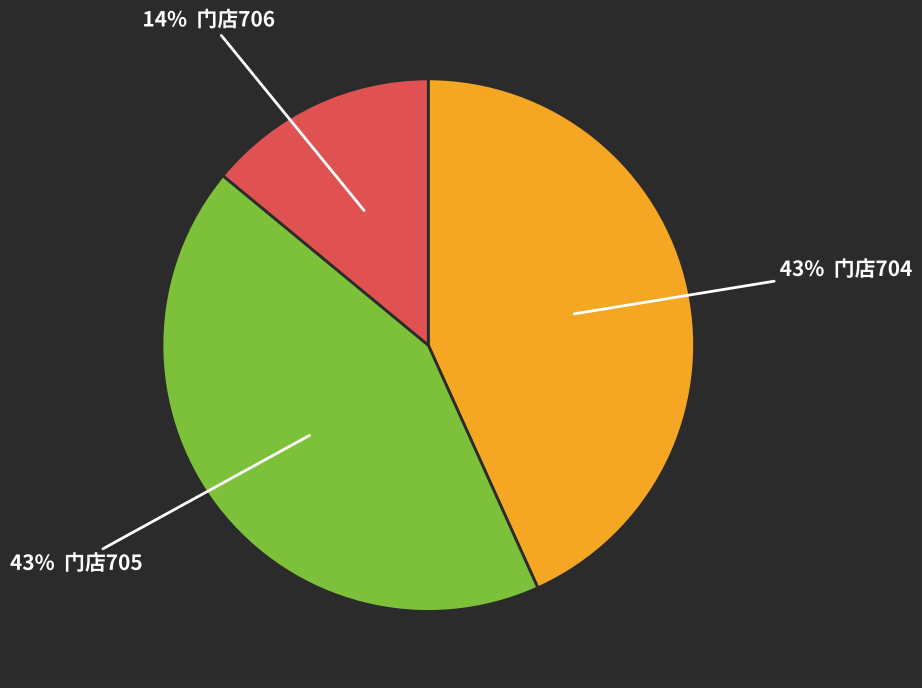

To the nearest percent, what is the average slice percentage?

33%